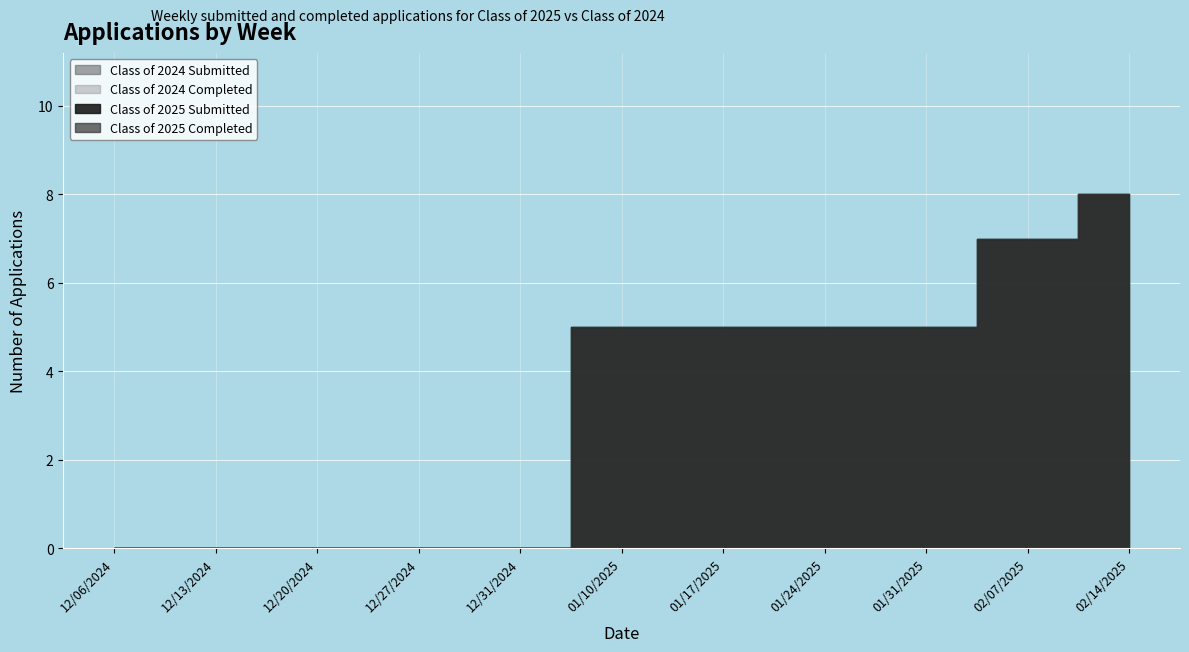

Which series has the largest total across all categories?

Class of 2025 Submitted